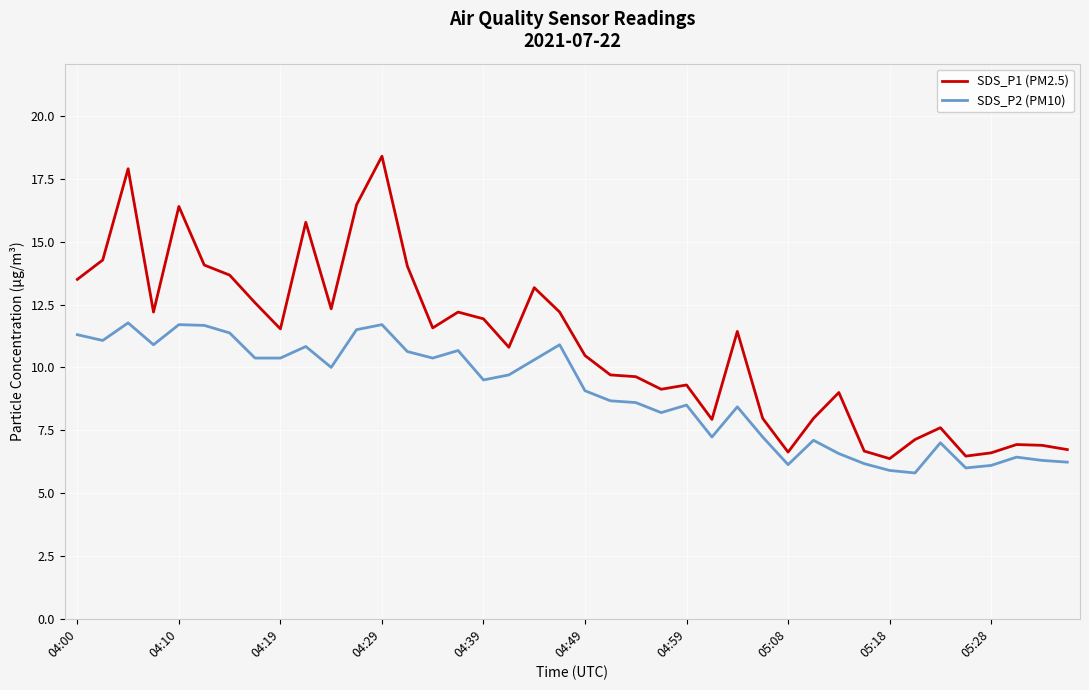

Which series has the largest total across all categories?

SDS_P1 (PM2.5)